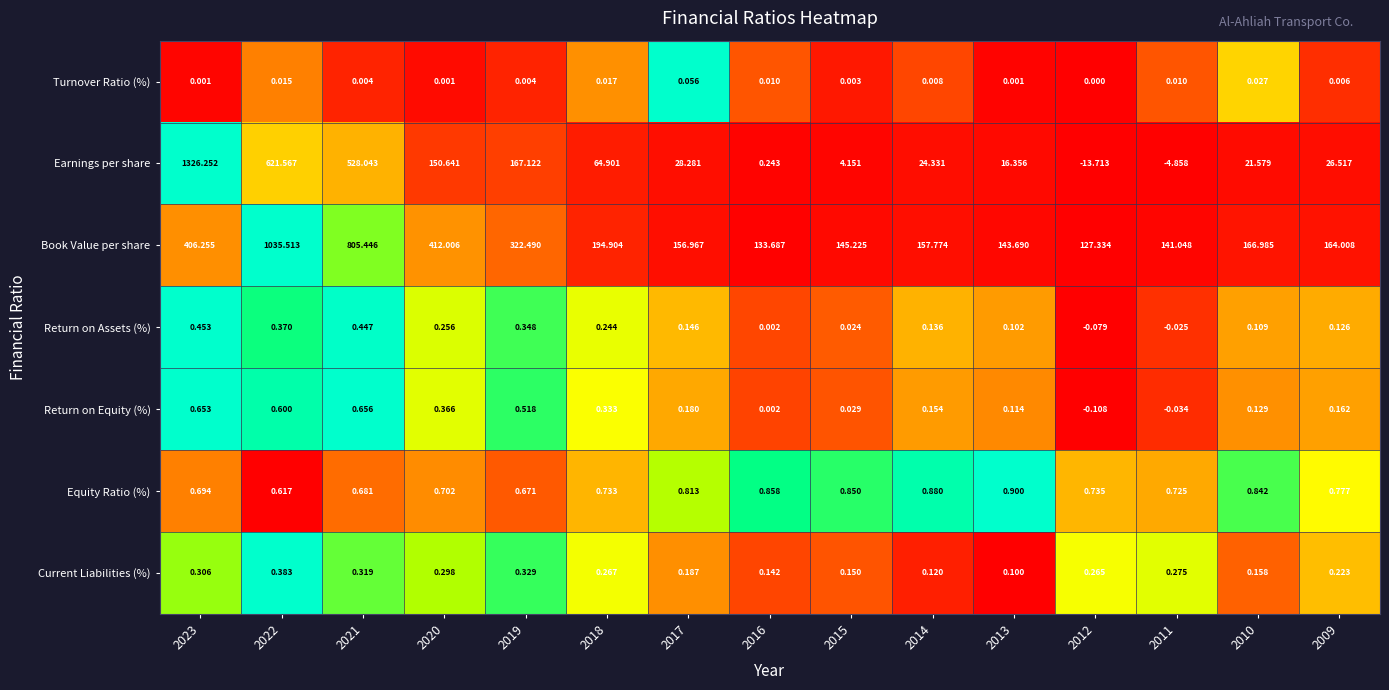

How many data points does each series have?

15